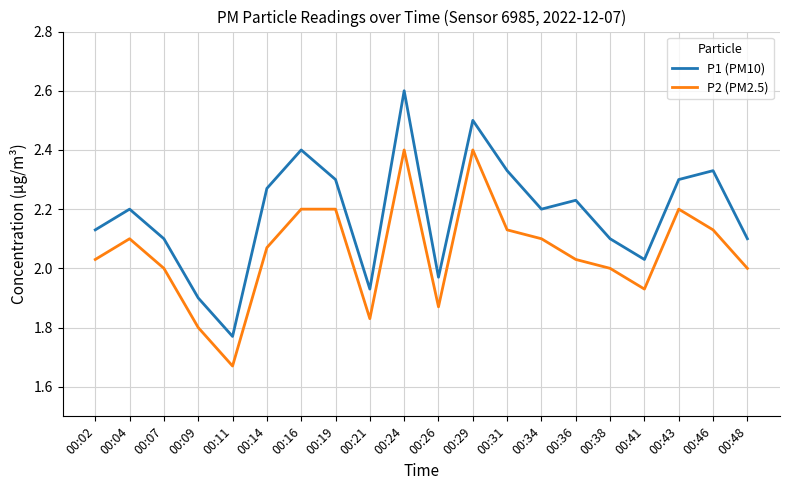

The value of P1 (PM10) at 00:04 is 2.2. True or false?

True